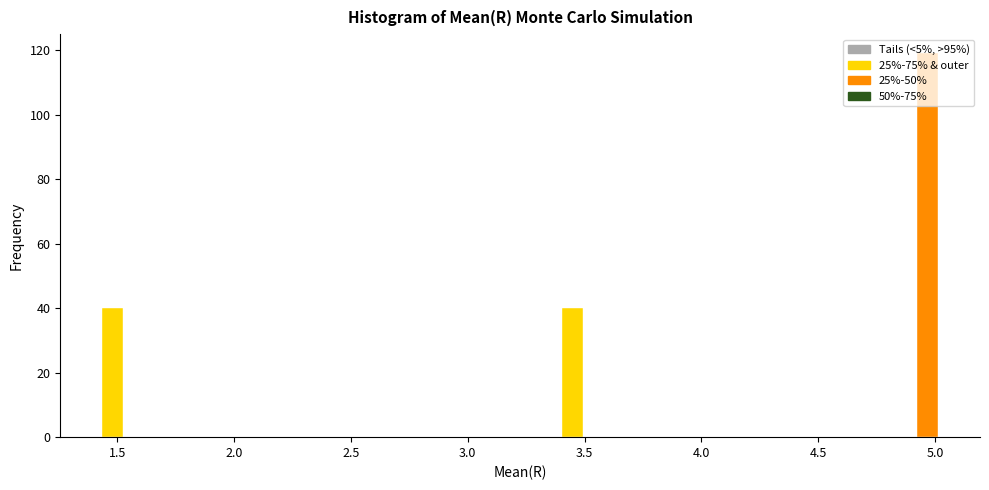

Read against the x-axis, roughly where is the centre of the tallest bar?

4.95